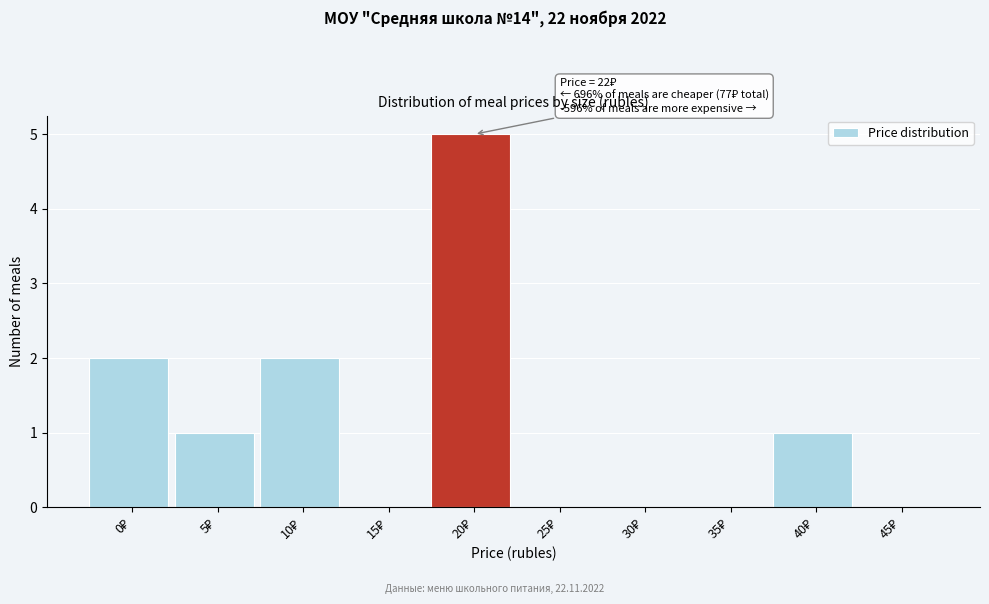

What is the sum of all values?

11